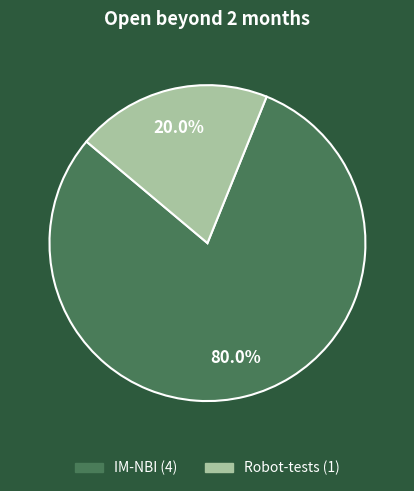

To the nearest percent, what portion does IM-NBI represent?

80%